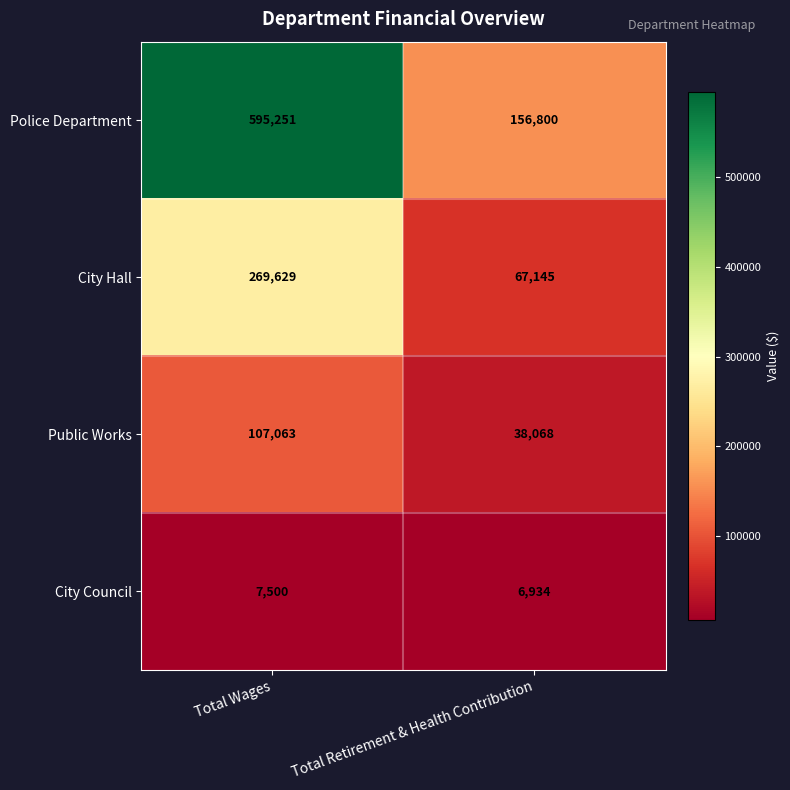

Which series changed the most between Total Wages and Total Retirement & Health Contribution?

Police Department